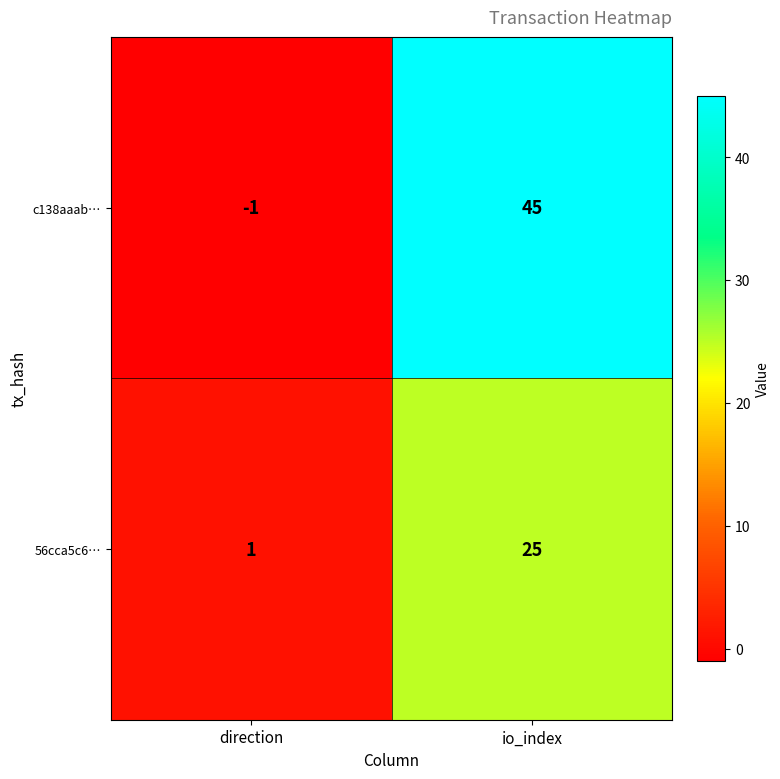

What is the sum of the c138aaab… values at direction and io_index?

44